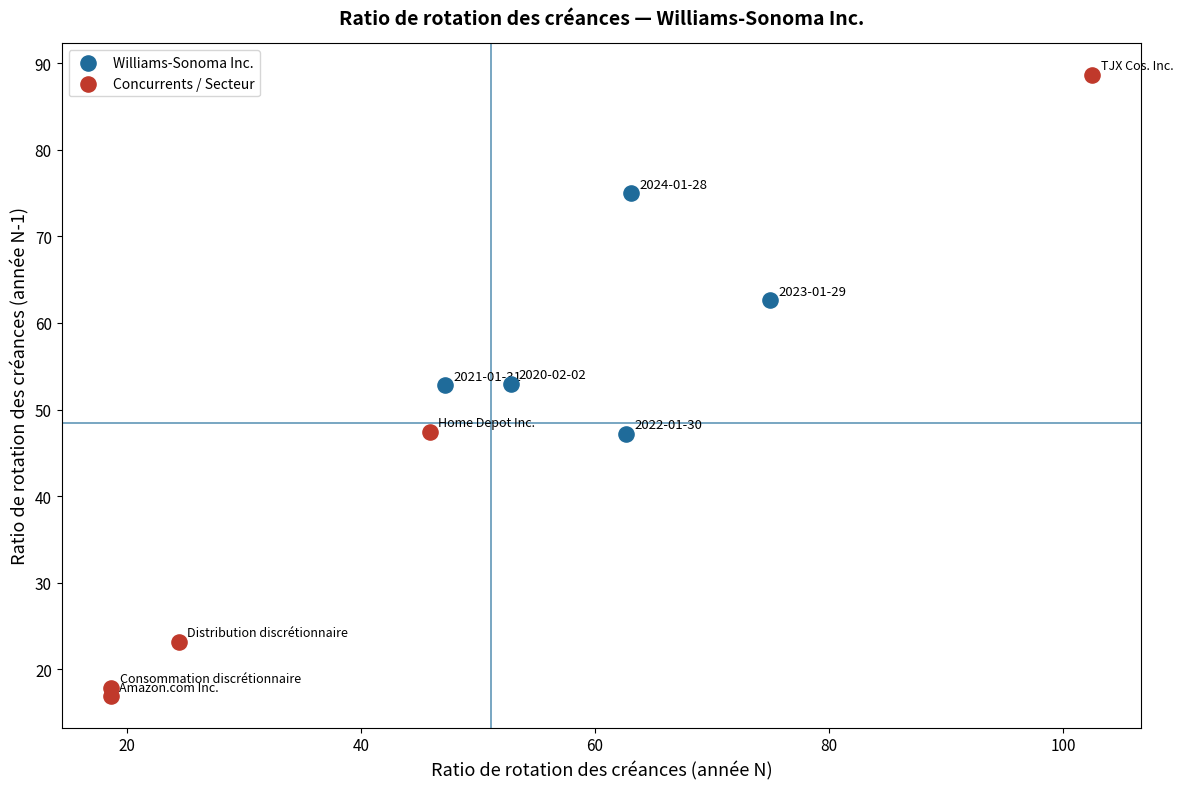

What are all the series names shown in the legend?

Williams-Sonoma Inc., Concurrents / Secteur